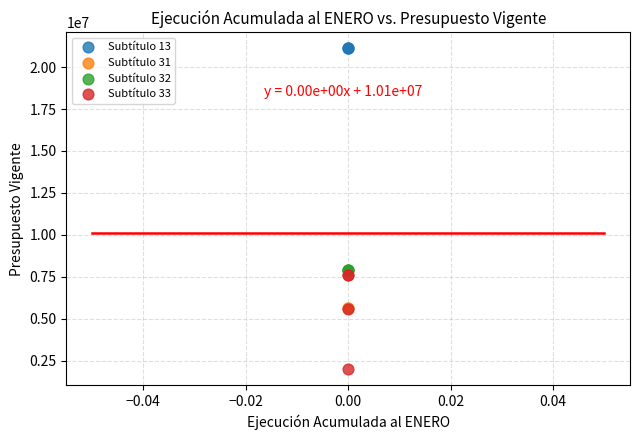

What are all the series names shown in the legend?

Subtítulo 13, Subtítulo 31, Subtítulo 32, Subtítulo 33